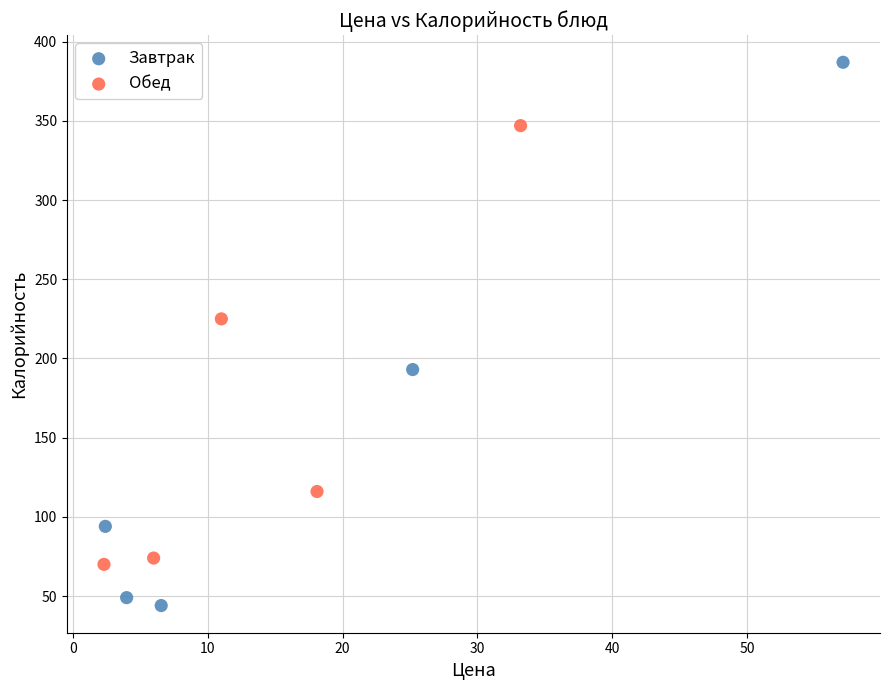

Which series contains the lowest Y value?

Завтрак